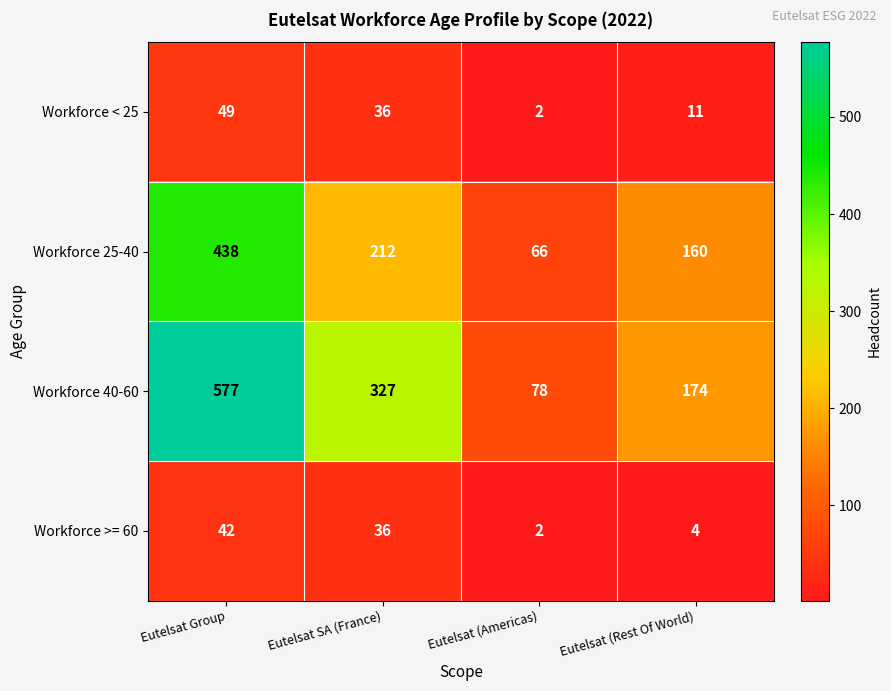

Reading left to right, list all the values displayed in this chart.

Workforce < 25: Eutelsat Group=49	Eutelsat SA (France)=36	Eutelsat (Americas)=2	Eutelsat (Rest Of World)=11
Workforce 25-40: Eutelsat Group=438	Eutelsat SA (France)=212	Eutelsat (Americas)=66	Eutelsat (Rest Of World)=160
Workforce 40-60: Eutelsat Group=577	Eutelsat SA (France)=327	Eutelsat (Americas)=78	Eutelsat (Rest Of World)=174
Workforce >= 60: Eutelsat Group=42	Eutelsat SA (France)=36	Eutelsat (Americas)=2	Eutelsat (Rest Of World)=4